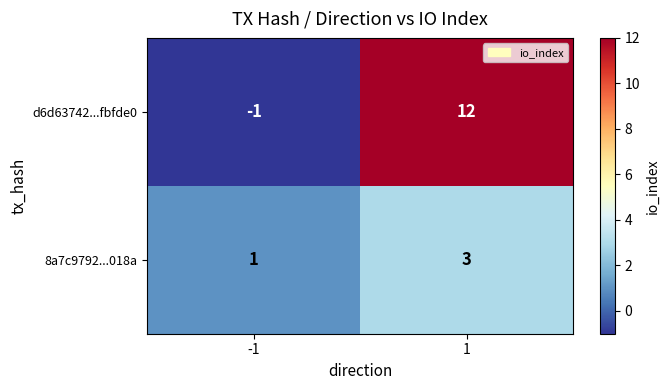

Reading left to right, list all the values displayed in this chart.

d6d63742...fbfde0: -1	12
8a7c9792...018a: 1	3